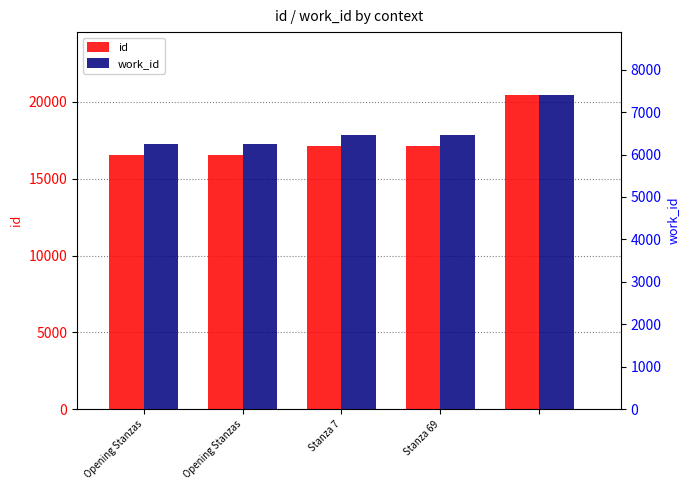

What is the label of the 4th bar from the left?

Stanza 69